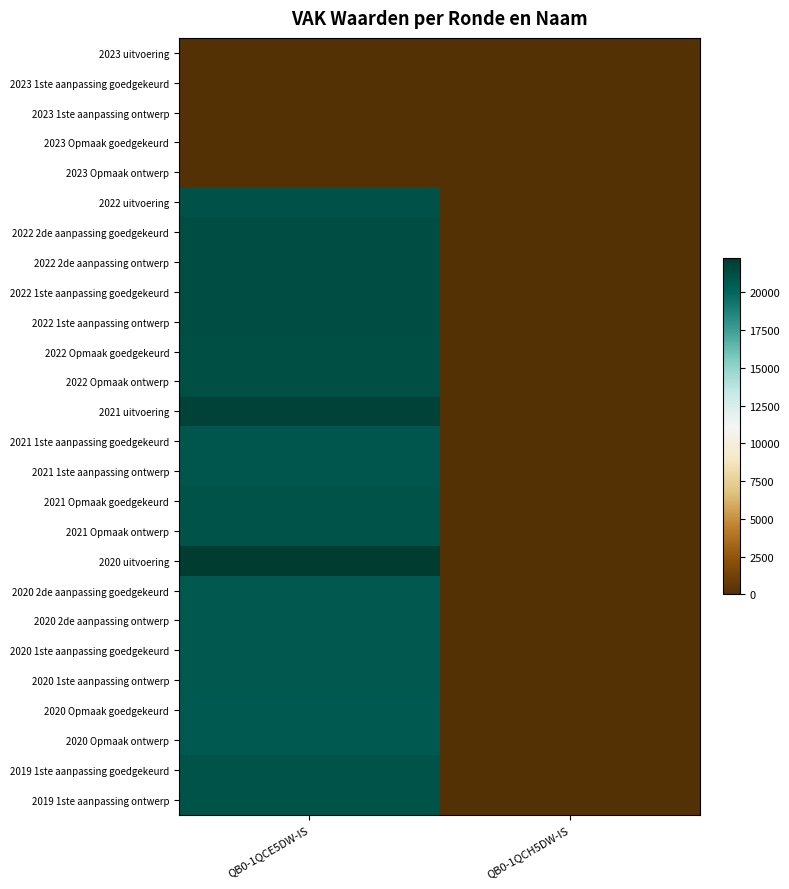

Reading left to right, extract all data points from this chart.

2023 uitvoering: QB0-1QCE5DW-IS=0	QB0-1QCH5DW-IS=0
2023 1ste aanpassing goedgekeurd: QB0-1QCE5DW-IS=0	QB0-1QCH5DW-IS=0
2023 1ste aanpassing ontwerp: QB0-1QCE5DW-IS=0	QB0-1QCH5DW-IS=0
2023 Opmaak goedgekeurd: QB0-1QCE5DW-IS=0	QB0-1QCH5DW-IS=0
2023 Opmaak ontwerp: QB0-1QCE5DW-IS=0	QB0-1QCH5DW-IS=0
2022 uitvoering: QB0-1QCE5DW-IS=21147	QB0-1QCH5DW-IS=0
2022 2de aanpassing goedgekeurd: QB0-1QCE5DW-IS=21321	QB0-1QCH5DW-IS=0
2022 2de aanpassing ontwerp: QB0-1QCE5DW-IS=21321	QB0-1QCH5DW-IS=0
2022 1ste aanpassing goedgekeurd: QB0-1QCE5DW-IS=21321	QB0-1QCH5DW-IS=0
2022 1ste aanpassing ontwerp: QB0-1QCE5DW-IS=21321	QB0-1QCH5DW-IS=0
2022 Opmaak goedgekeurd: QB0-1QCE5DW-IS=21187	QB0-1QCH5DW-IS=0
2022 Opmaak ontwerp: QB0-1QCE5DW-IS=21187	QB0-1QCH5DW-IS=0
2021 uitvoering: QB0-1QCE5DW-IS=21877	QB0-1QCH5DW-IS=0
2021 1ste aanpassing goedgekeurd: QB0-1QCE5DW-IS=20854	QB0-1QCH5DW-IS=0
2021 1ste aanpassing ontwerp: QB0-1QCE5DW-IS=20854	QB0-1QCH5DW-IS=0
2021 Opmaak goedgekeurd: QB0-1QCE5DW-IS=21009	QB0-1QCH5DW-IS=0
2021 Opmaak ontwerp: QB0-1QCE5DW-IS=21009	QB0-1QCH5DW-IS=0
2020 uitvoering: QB0-1QCE5DW-IS=22279	QB0-1QCH5DW-IS=0
2020 2de aanpassing goedgekeurd: QB0-1QCE5DW-IS=20766	QB0-1QCH5DW-IS=0
2020 2de aanpassing ontwerp: QB0-1QCE5DW-IS=20766	QB0-1QCH5DW-IS=0
2020 1ste aanpassing goedgekeurd: QB0-1QCE5DW-IS=20766	QB0-1QCH5DW-IS=0
2020 1ste aanpassing ontwerp: QB0-1QCE5DW-IS=20766	QB0-1QCH5DW-IS=0
2020 Opmaak goedgekeurd: QB0-1QCE5DW-IS=20657	QB0-1QCH5DW-IS=0
2020 Opmaak ontwerp: QB0-1QCE5DW-IS=20657	QB0-1QCH5DW-IS=0
2019 1ste aanpassing goedgekeurd: QB0-1QCE5DW-IS=21016	QB0-1QCH5DW-IS=0
2019 1ste aanpassing ontwerp: QB0-1QCE5DW-IS=21016	QB0-1QCH5DW-IS=0